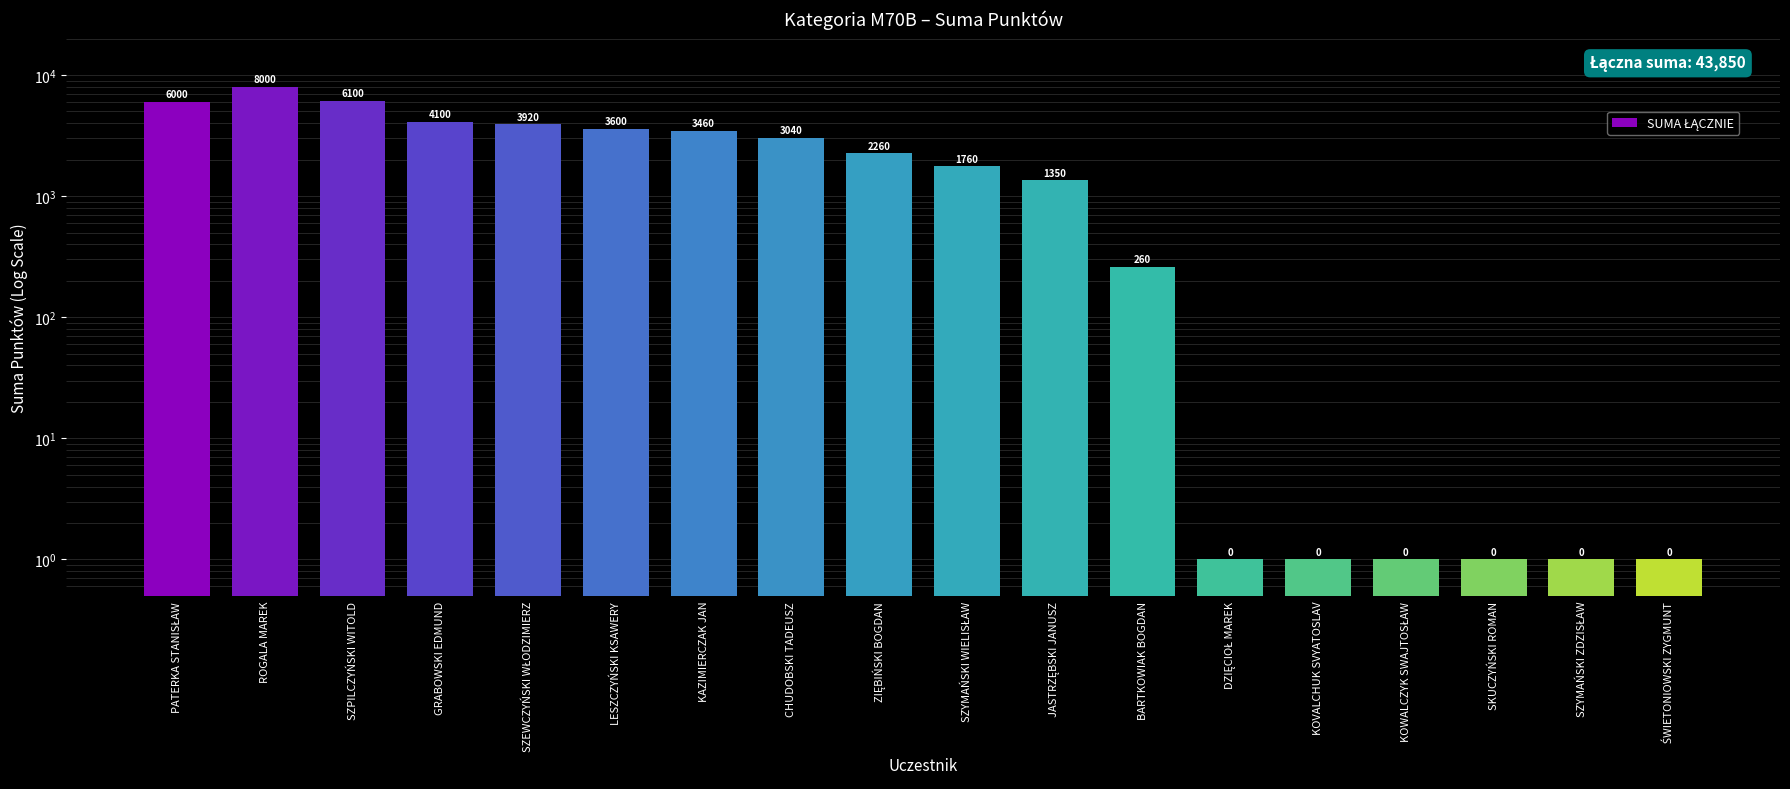

Is it true that the value at DZIĘCIOŁ MAREK is 1?

True